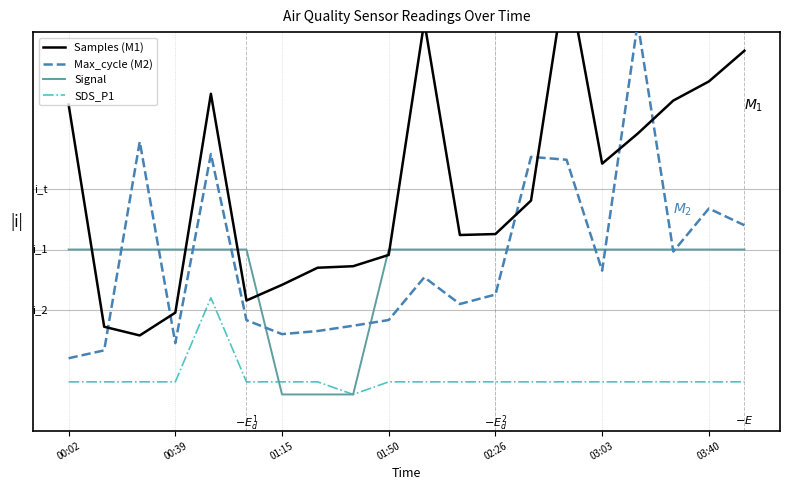

True or false: Samples (M1) has a value of 1.5 at 10.

True